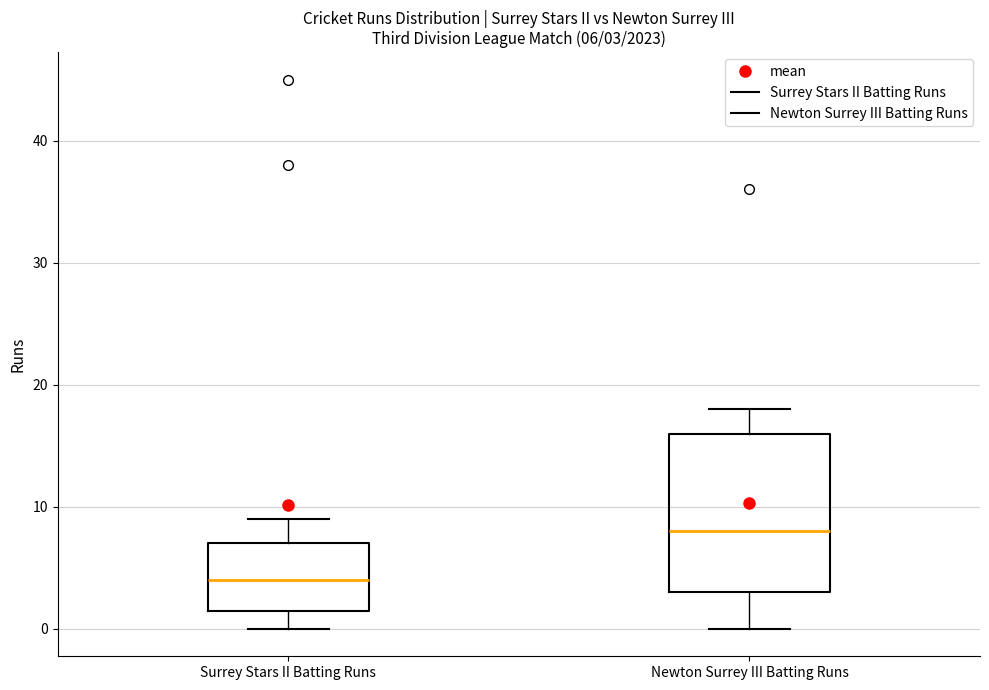

Which box is the tallest, from its lower edge to its upper edge?

Newton Surrey III Batting Runs